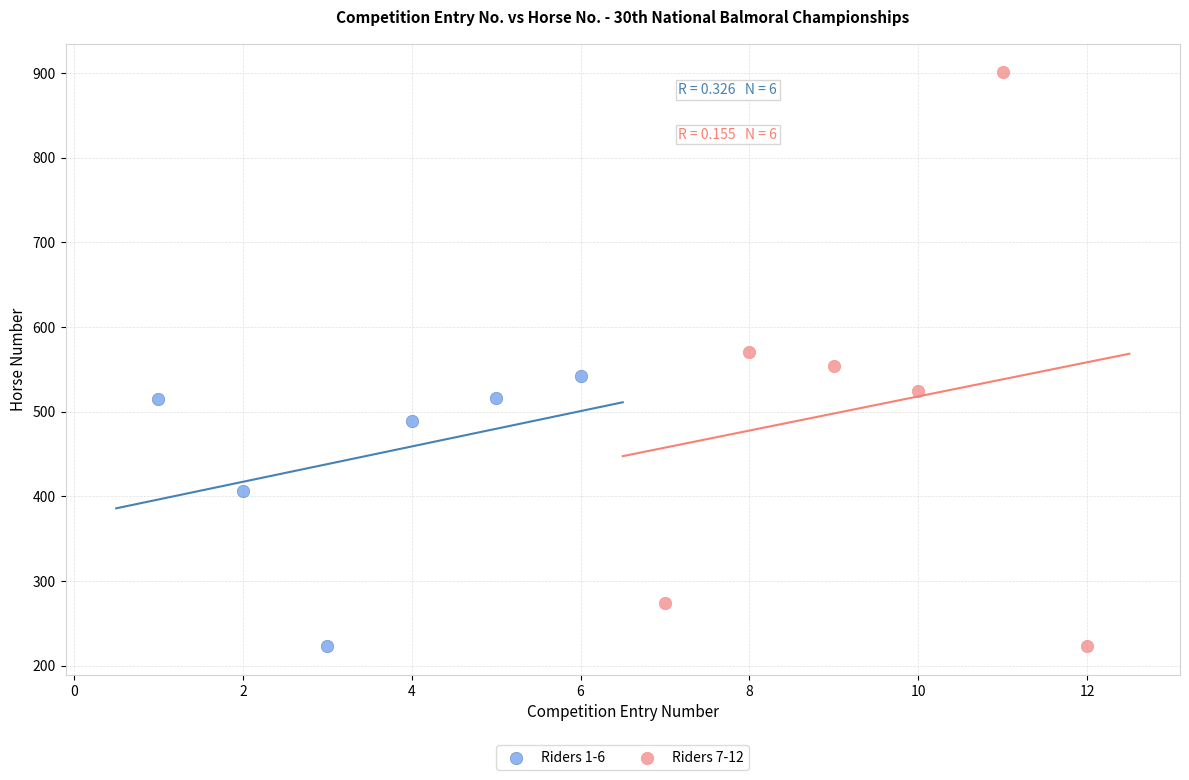

Which series contains the highest Y value?

Riders 7-12